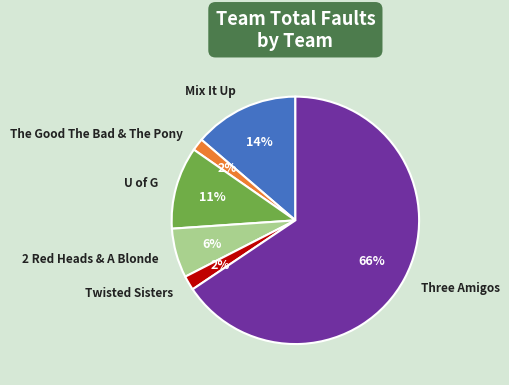

To the nearest percent, what portion does Twisted Sisters represent?

2%